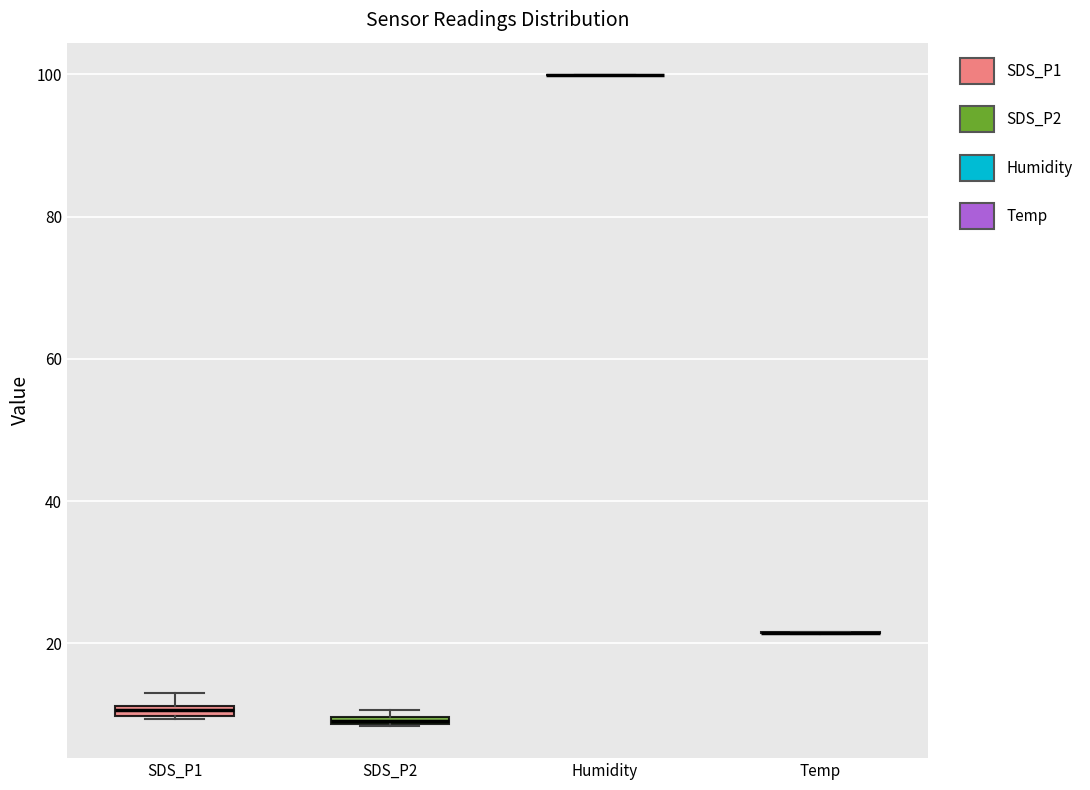

Where is the upper edge of the box for SDS_P2 on the y-axis? The values are not printed on the chart, so give them approximately, as read against the axis.

10